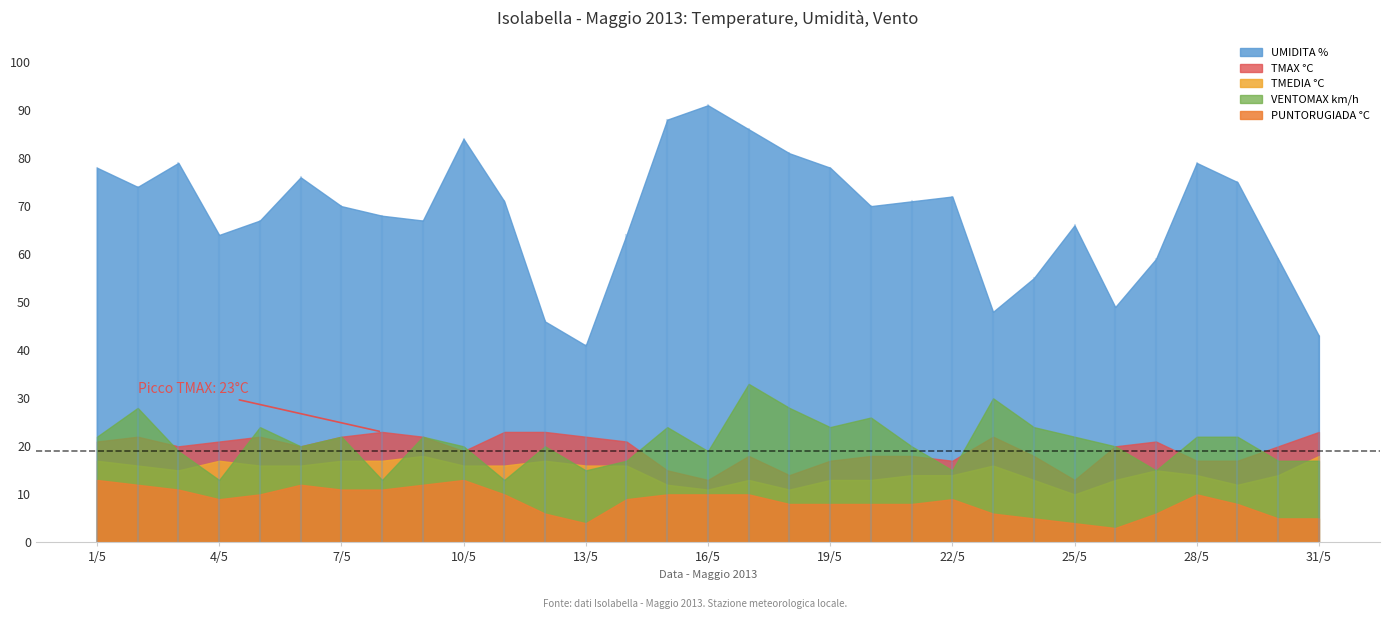

True or false: PUNTORUGIADA °C and TMEDIA °C cross at least once.

False